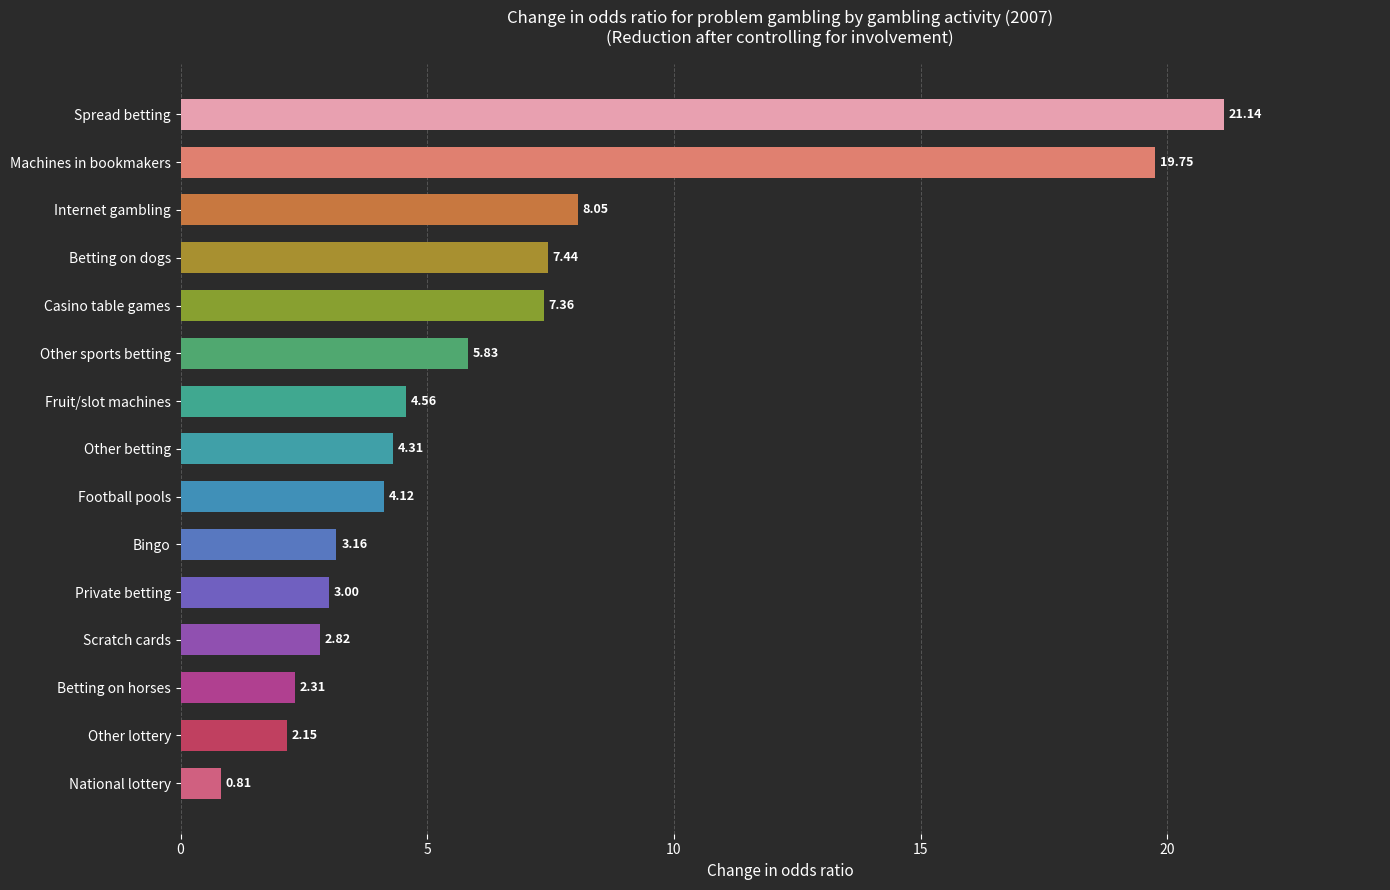

Rank the categories by value from highest to lowest.

Spread betting, Machines in bookmakers, Internet gambling, Betting on dogs, Casino table games, Other sports betting, Fruit/slot machines, Other betting, Football pools, Bingo, Private betting, Scratch cards, Betting on horses, Other lottery, National lottery